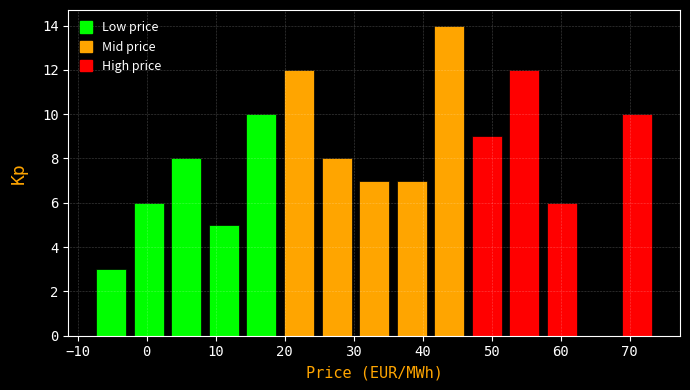

Over which range of the x-axis is the bar tallest?

41 to 47